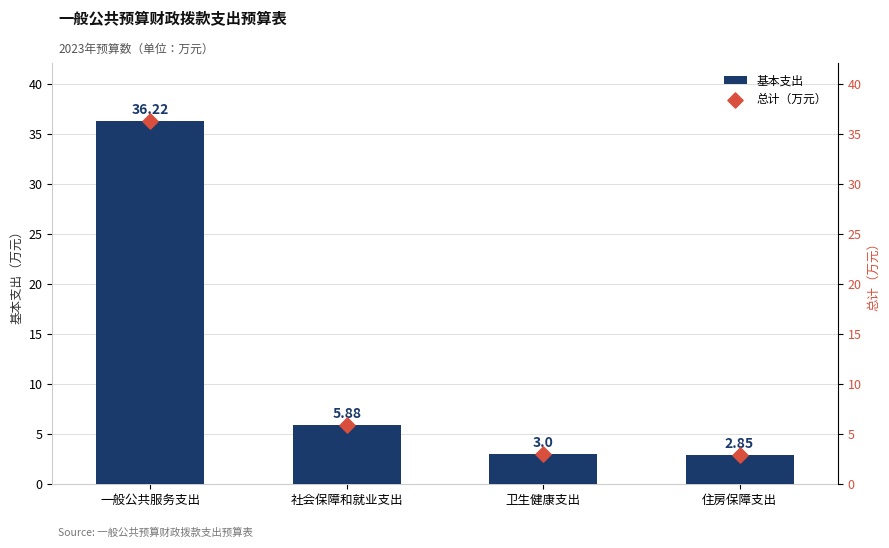

What is the total value across all series at 住房保障支出?

5.7